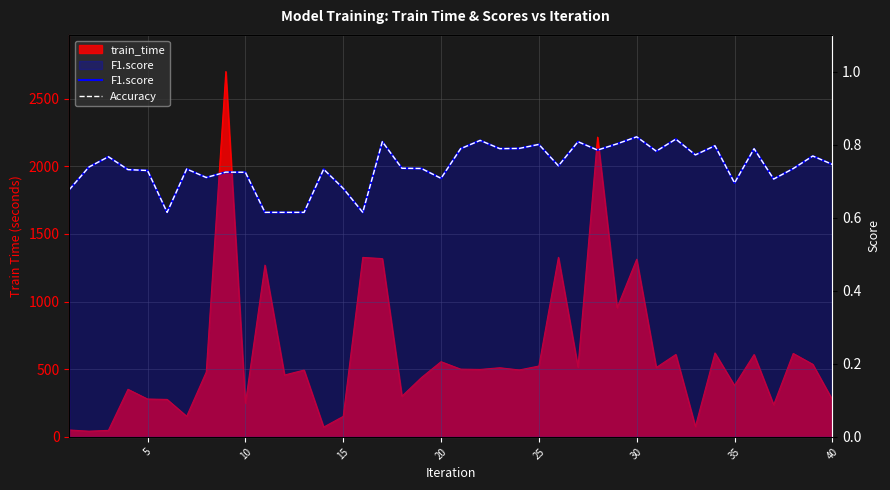

At which label does F1.score reach its peak?

30